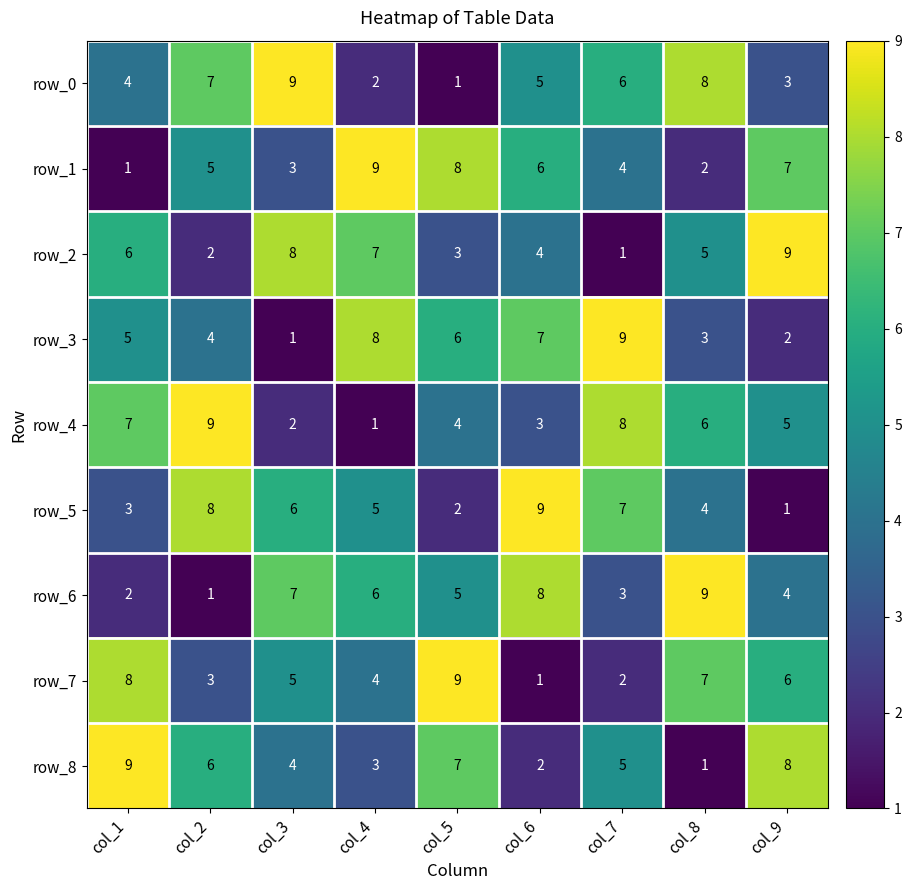

At how many categories does at least one series exceed 5?

9